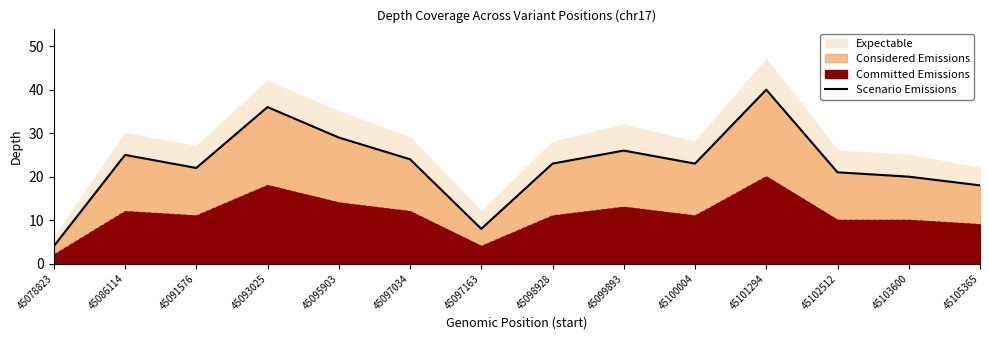

True or false: the data shows 23 at 45098928.

True